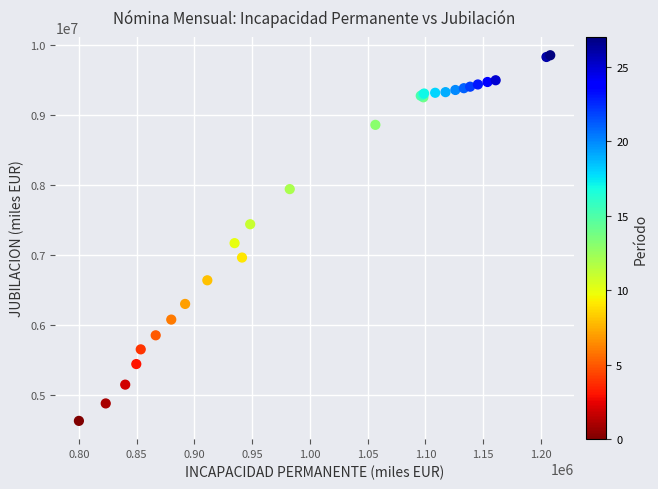

What Y value in the scatter plot is closest to 7241328?

7168760.4